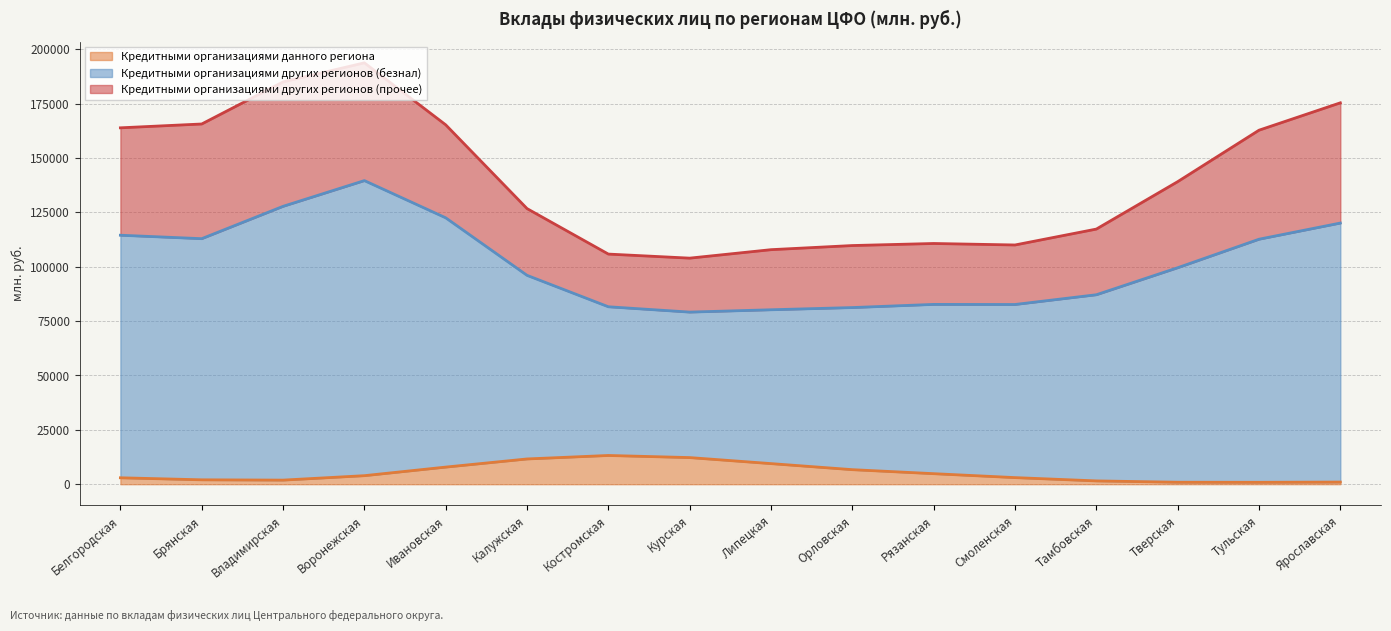

What is the total value across all series at Рязанская?

110664.0